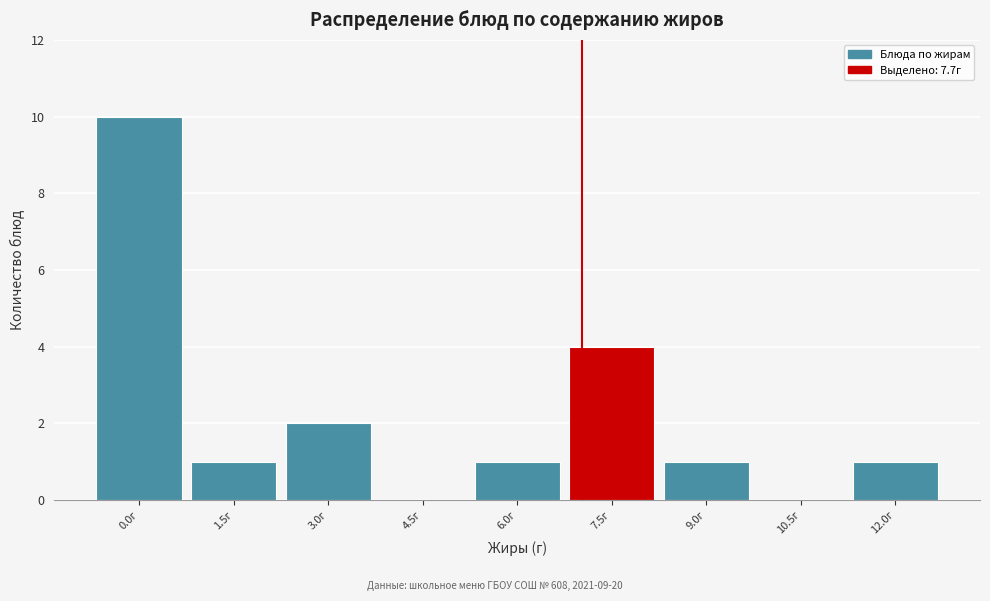

Reading left to right, transcribe all the data shown in this chart.

0.0г=10	1.5г=1	3.0г=2	4.5г=0	6.0г=1	7.5г=4	9.0г=1	10.5г=0	12.0г=1